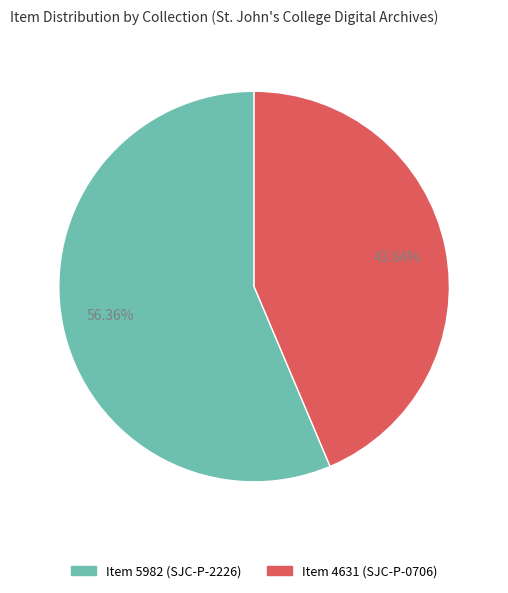

Rank the categories by value from lowest to highest.

Item 4631 (SJC-P-0706), Item 5982 (SJC-P-2226)